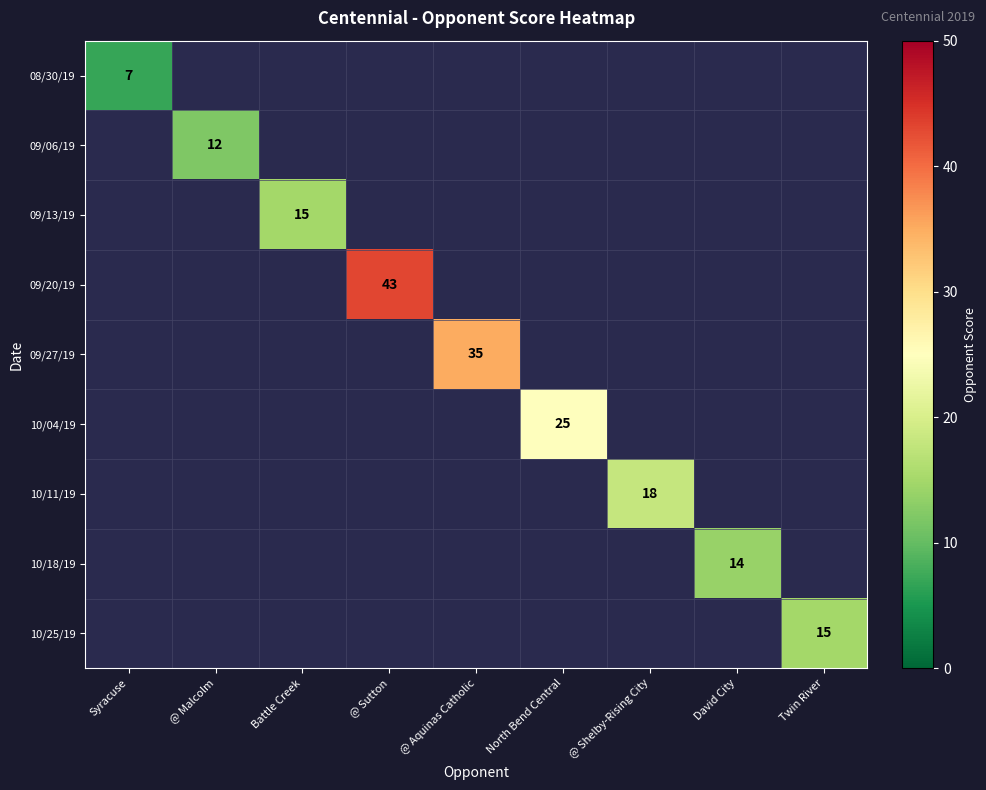

At @ Aquinas Catholic, list the series in order from smallest to largest.

08/30/19, 09/06/19, 09/13/19, 09/20/19, 09/27/19, 10/04/19, 10/11/19, 10/18/19, 10/25/19